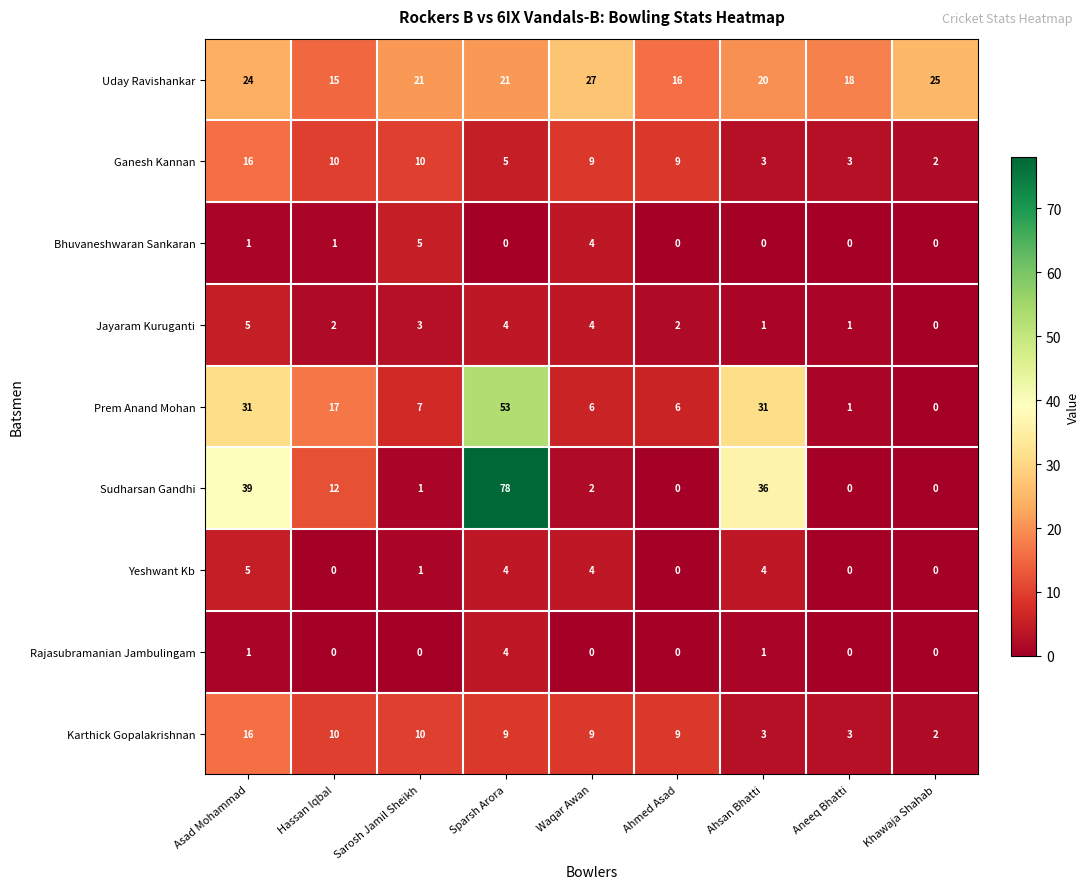

The Ganesh Kannan series shows 12 at Ahmed Asad. True or false?

False